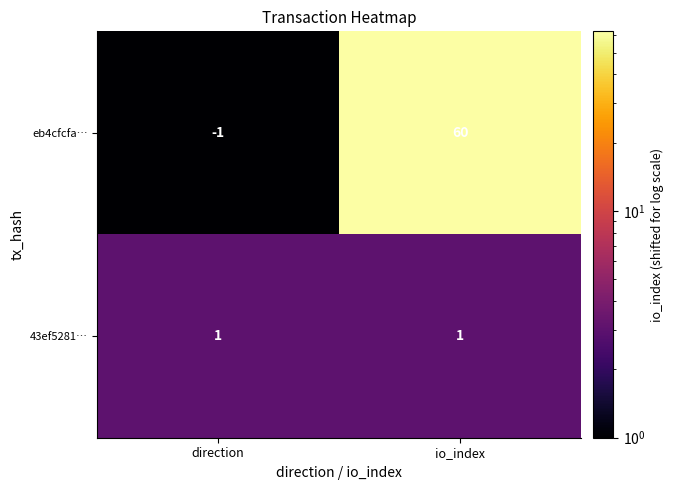

Which series has the widest spread of values?

eb4cfcfa…